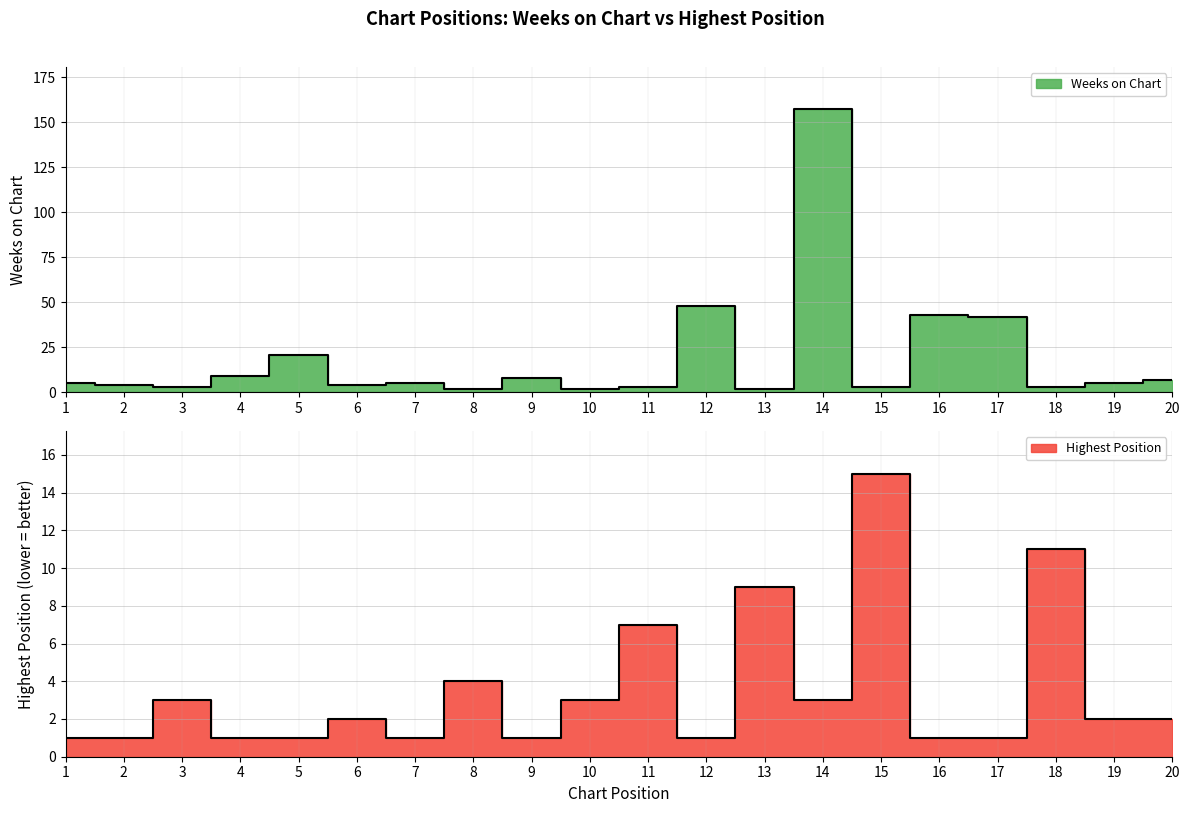

How many times do Posicion mas alta and Weeks on Chart cross each other?

10